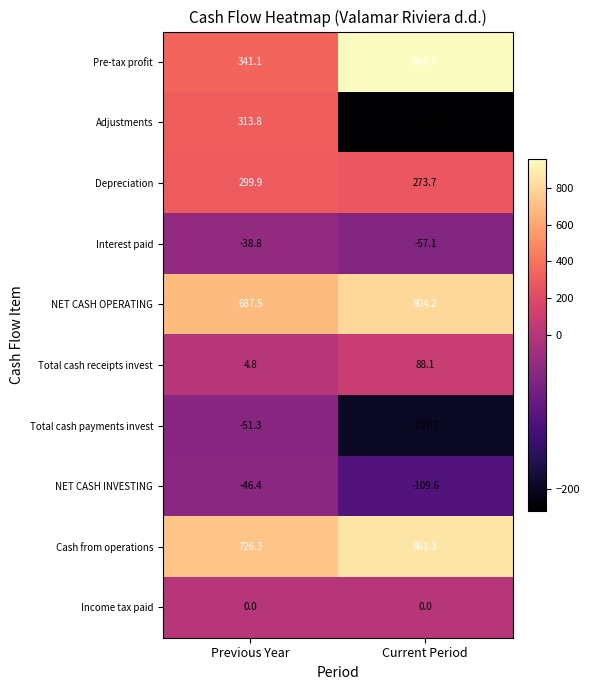

What is the approximate value of Cash from operations at Previous Year?

726.3